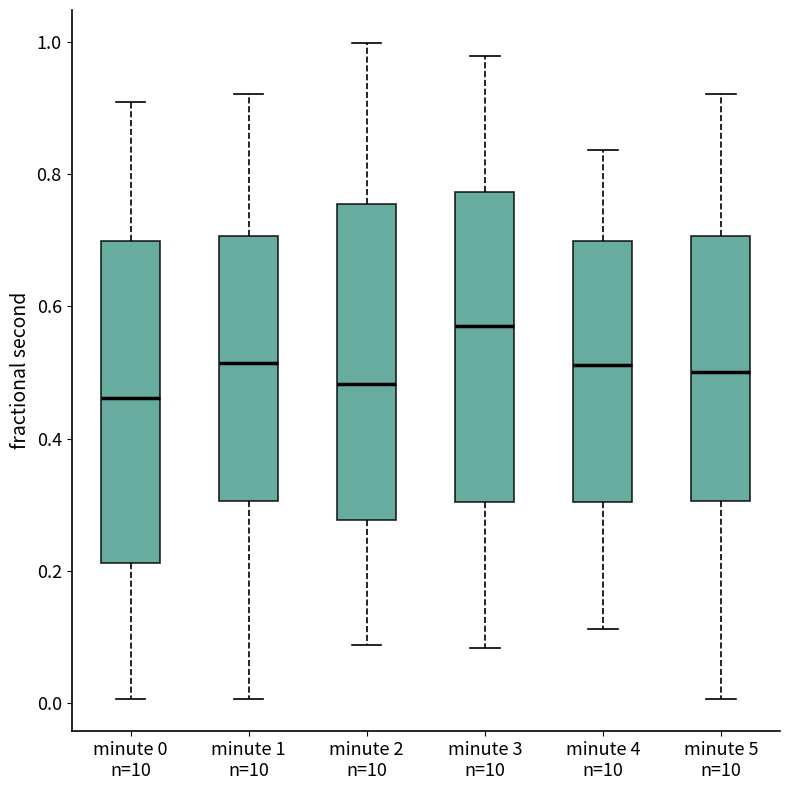

Reading left to right, read every box against the y-axis: the position of its median line, the range the box covers, and the ends of its whiskers. The values are not printed on the chart, so give them approximately, as read against the axis.

minute 0 n=10: median 0.46, box 0.22 to 0.70, whiskers 0.00 to 0.92
minute 1 n=10: median 0.52, box 0.30 to 0.70, whiskers 0.00 to 0.92
minute 2 n=10: median 0.48, box 0.28 to 0.76, whiskers 0.08 to 1.00
minute 3 n=10: median 0.58, box 0.30 to 0.78, whiskers 0.08 to 0.98
minute 4 n=10: median 0.52, box 0.30 to 0.70, whiskers 0.12 to 0.84
minute 5 n=10: median 0.50, box 0.30 to 0.70, whiskers 0.00 to 0.92